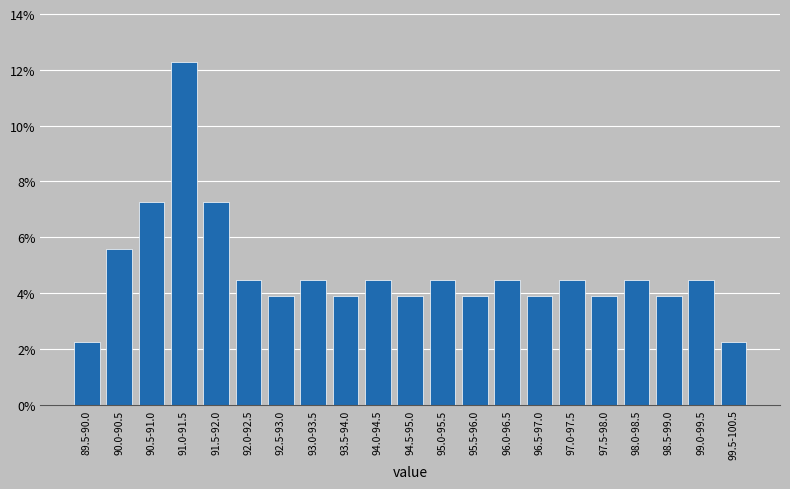

Reading left to right, list all the values displayed in this chart.

89.5-90.0=2.2	90.0-90.5=5.6	90.5-91.0=7.3	91.0-91.5=12.3	91.5-92.0=7.3	92.0-92.5=4.5	92.5-93.0=3.9	93.0-93.5=4.5	93.5-94.0=3.9	94.0-94.5=4.5	94.5-95.0=3.9	95.0-95.5=4.5	95.5-96.0=3.9	96.0-96.5=4.5	96.5-97.0=3.9	97.0-97.5=4.5	97.5-98.0=3.9	98.0-98.5=4.5	98.5-99.0=3.9	99.0-99.5=4.5	99.5-100.5=2.2